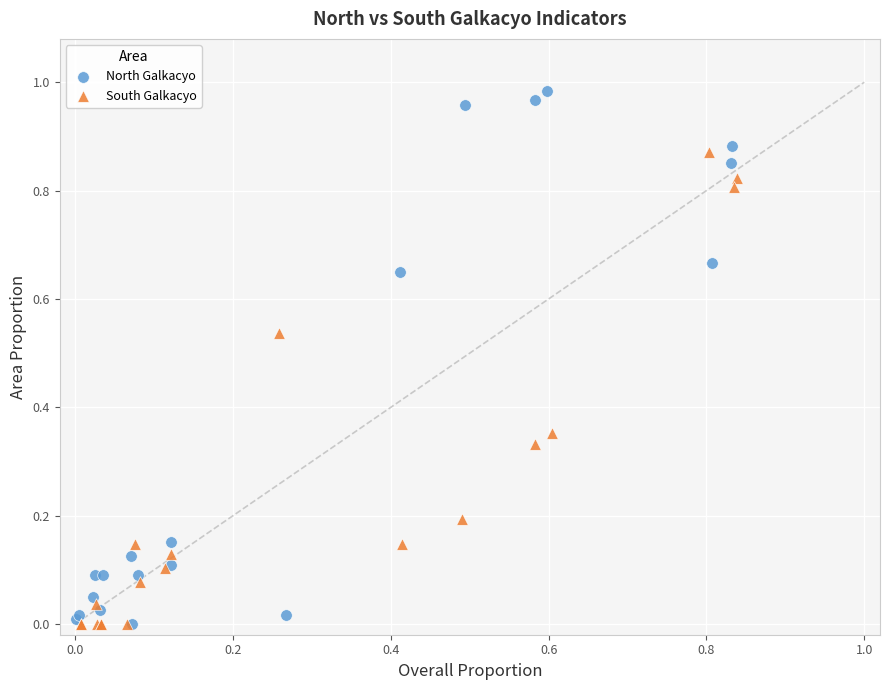

Which series contains the highest Y value?

North Galkacyo